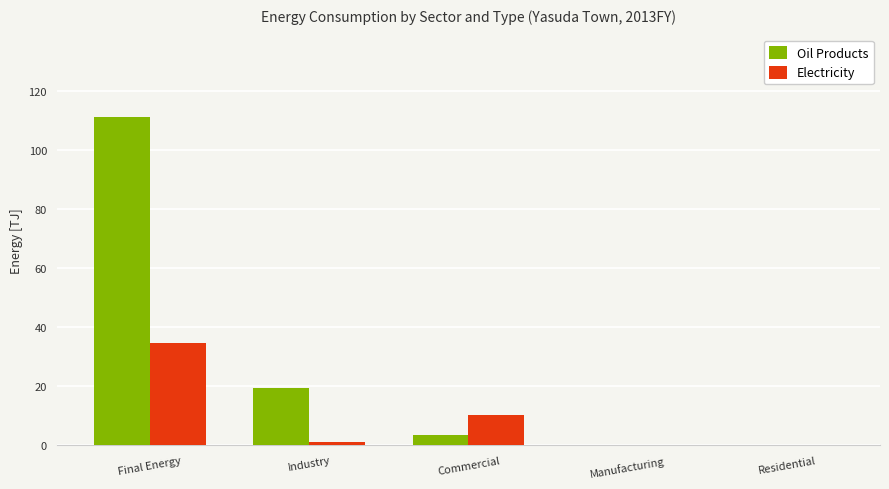

Are the bars horizontal?

No